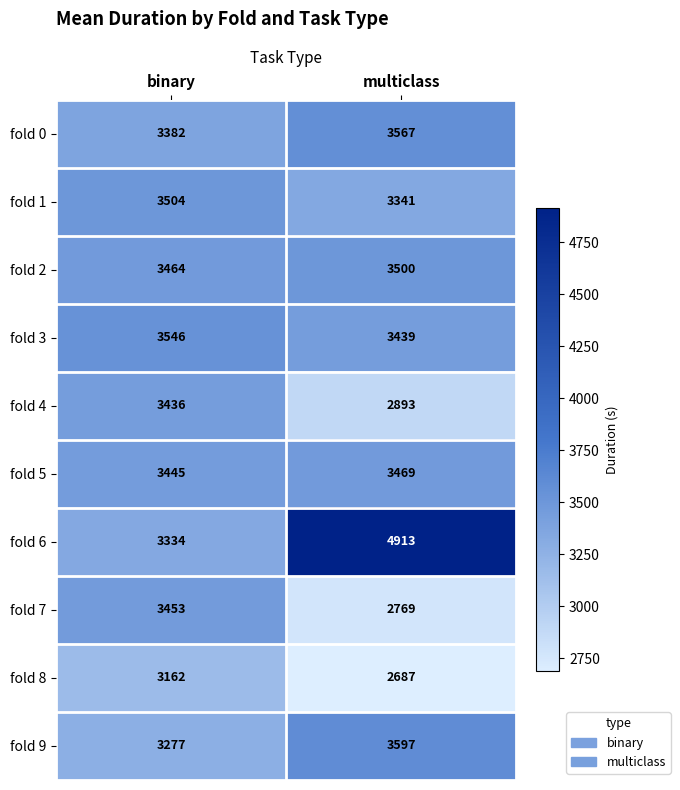

At how many categories does at least one series exceed 3118?

2